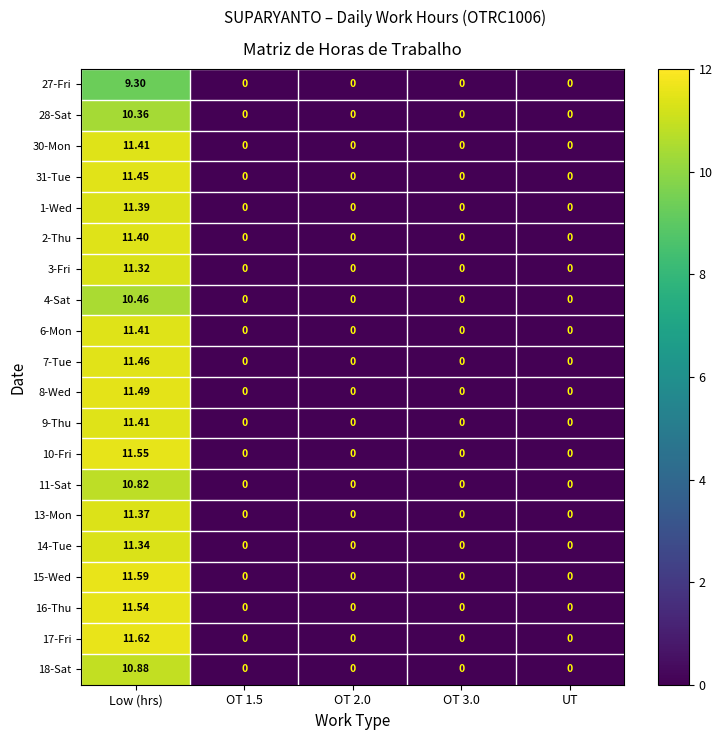

How many positive values does the 31-Tue series have?

1